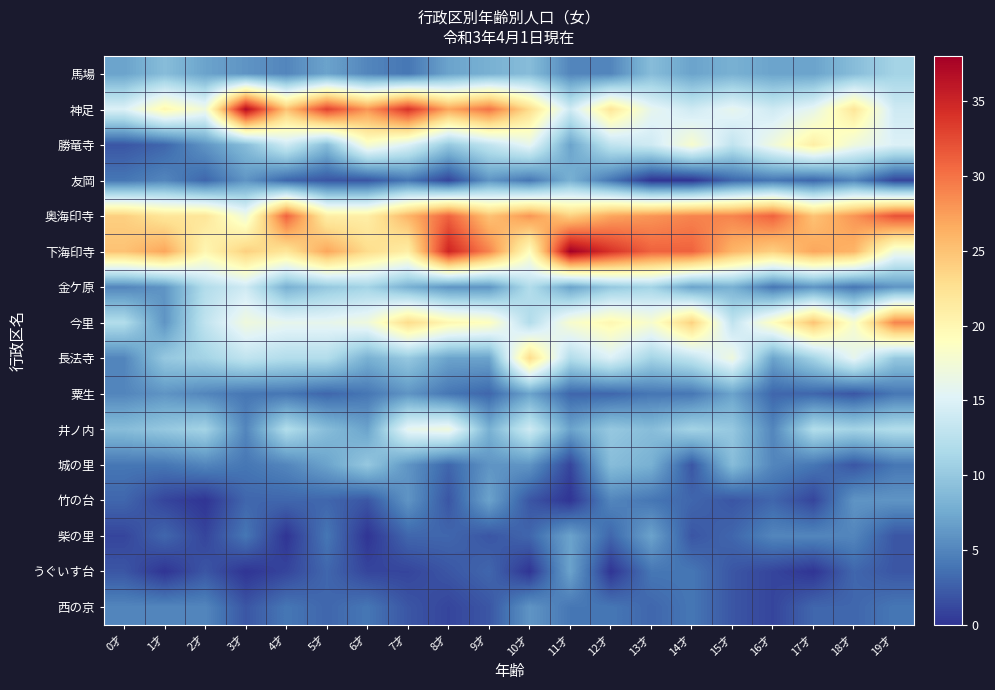

Reading left to right, list all the values displayed in this chart.

馬場: 0才=7	1才=9	2才=7	3才=6	4才=5	5才=7	6才=5	7才=4	8才=7	9才=8	10才=9	11才=5	12才=5	13才=9	14才=7	15才=8	16才=7	17才=7	18才=9	19才=11
神足: 0才=15	1才=20	2才=17	3才=37	4才=25	5才=33	6才=28	7才=34	8才=27	9才=30	10才=23	11才=14	12才=22	13才=16	14才=14	15才=16	16才=14	17才=16	18才=22	19才=14
勝竜寺: 0才=2	1才=3	2才=6	3才=9	4才=14	5才=9	6才=18	7才=15	8才=10	9才=13	10才=16	11才=7	12才=13	13才=14	14才=18	15才=13	16才=17	17才=21	18才=17	19才=15
友岡: 0才=4	1才=5	2才=3	3才=6	4才=3	5才=2	6才=2	7才=4	8才=1	9才=6	10才=4	11才=8	12才=4	13才=0	14才=0	15才=3	16才=4	17才=3	18才=5	19才=1
奥海印寺: 0才=24	1才=22	2才=22	3才=17	4才=31	5才=21	6才=21	7才=26	8才=31	9才=25	10才=28	11才=24	12才=27	13才=28	14才=29	15才=29	16才=31	17才=25	18才=28	19才=32
下海印寺: 0才=25	1才=27	2才=20	3才=24	4才=22	5才=27	6才=23	7才=21	8才=35	9才=29	10才=19	11才=38	12才=34	13才=31	14才=31	15才=26	16才=24	17才=27	18才=26	19才=17
金ケ原: 0才=5	1才=6	2才=12	3才=14	4才=8	5才=10	6才=11	7才=8	8才=6	9才=6	10才=12	11才=7	12才=10	13才=11	14才=7	15才=8	16才=4	17才=6	18才=4	19才=6
今里: 0才=12	1才=6	2才=13	3才=17	4才=16	5才=16	6才=17	7才=23	8才=20	9才=19	10才=12	11才=18	12才=20	13才=18	14才=24	15才=13	16才=19	17才=25	18才=18	19才=29
長法寺: 0才=5	1才=10	2才=11	3才=13	4才=12	5才=12	6才=8	7才=10	8才=7	9才=7	10才=23	11才=12	12才=15	13才=11	14才=13	15才=17	16才=7	17才=11	18才=16	19才=10
粟生: 0才=5	1才=6	2才=5	3才=4	4才=4	5才=3	6才=4	7才=6	8才=4	9才=3	10才=7	11才=3	12才=3	13才=4	14才=4	15才=7	16才=3	17才=3	18才=2	19才=4
井ノ内: 0才=9	1才=10	2才=11	3才=5	4才=12	5才=9	6才=7	7才=16	8才=17	9才=8	10才=14	11才=7	12才=10	13才=9	14才=11	15才=10	16才=5	17才=12	18才=11	19才=12
城の里: 0才=4	1才=4	2才=5	3才=4	4才=5	5才=7	6才=10	7才=6	8才=3	9才=6	10才=6	11才=1	12才=9	13才=8	14才=2	15才=9	16才=5	17才=4	18才=2	19才=4
竹の台: 0才=3	1才=1	2才=0	3才=3	4才=3	5才=3	6才=2	7才=6	8才=2	9才=7	10才=2	11才=0	12才=5	13才=4	14才=3	15才=2	16才=3	17才=1	18才=6	19才=6
柴の里: 0才=1	1才=3	2才=1	3才=4	4才=0	5才=4	6才=0	7才=3	8才=3	9才=2	10才=3	11才=7	12才=3	13才=7	14才=2	15才=3	16才=5	17才=5	18才=5	19才=2
うぐいす台: 0才=2	1才=0	2才=2	3才=0	4才=1	5才=3	6才=1	7才=1	8才=2	9才=3	10才=0	11才=7	12才=0	13才=4	14才=4	15才=2	16才=1	17才=0	18才=3	19才=2
西の京: 0才=5	1才=5	2才=5	3才=2	4才=4	5才=3	6才=4	7才=2	8才=1	9才=2	10才=6	11才=4	12才=4	13才=3	14才=4	15才=2	16才=1	17才=3	18才=3	19才=4